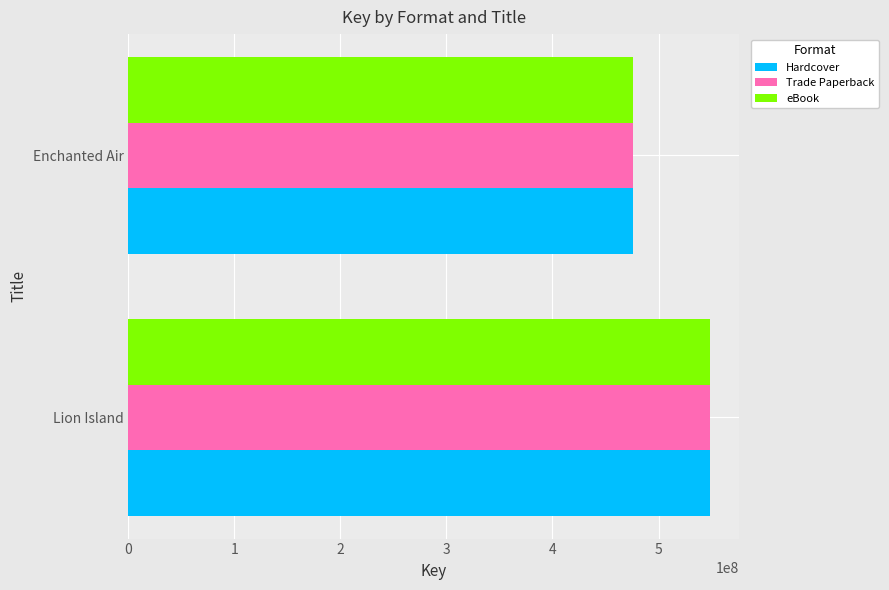

Is it true that eBook equals 798403537 at Lion Island?

False